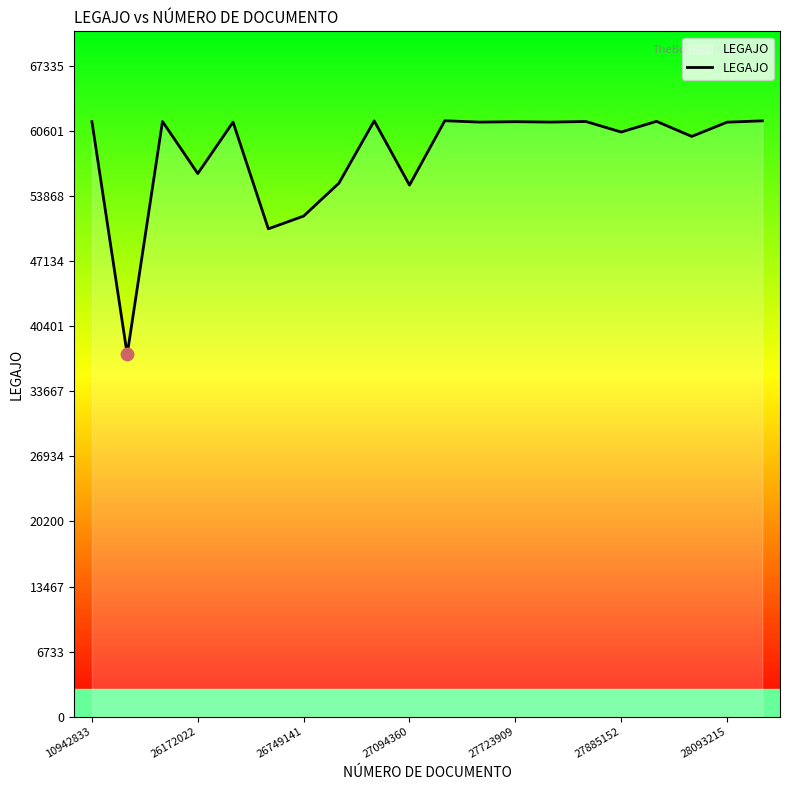

What is the greatest value displayed?

61634